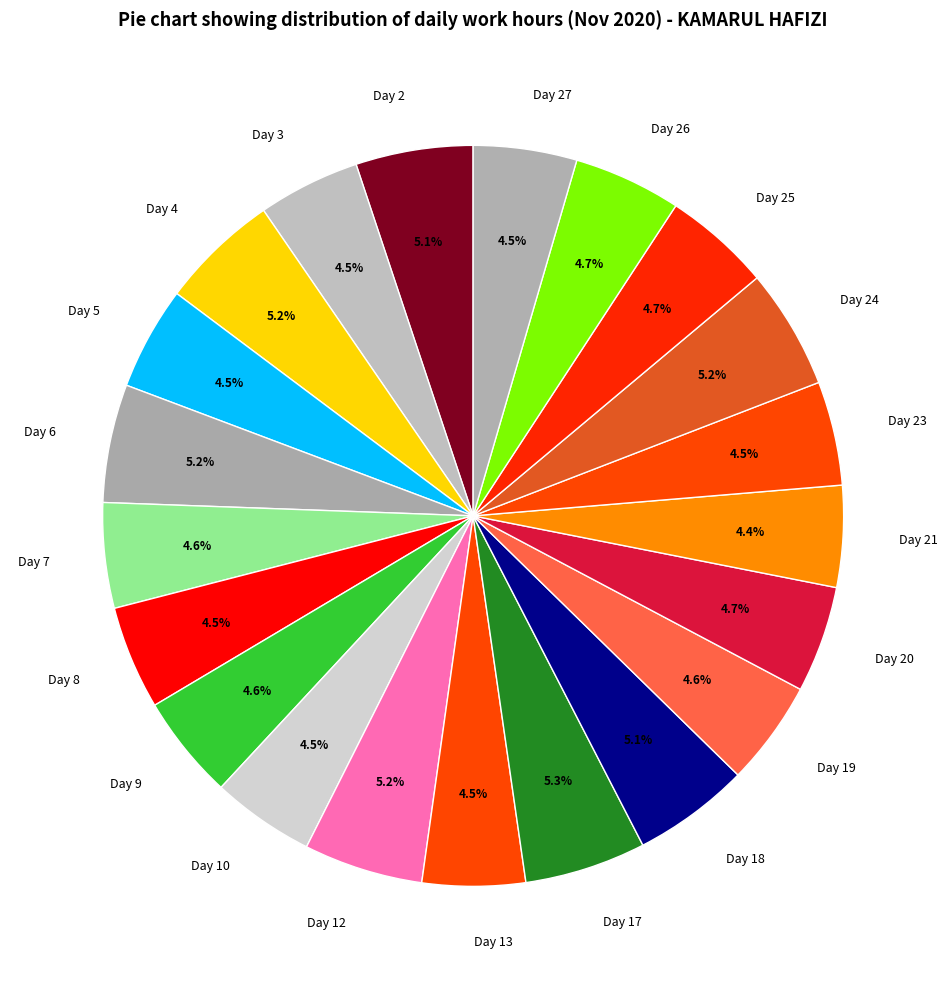

Between Day 4 and Day 25, which is larger?

Day 4